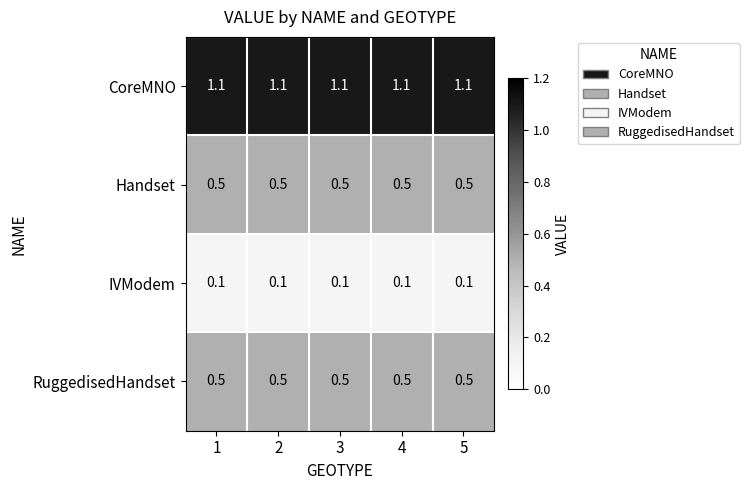

The CoreMNO series shows 1.1 at 3. True or false?

True